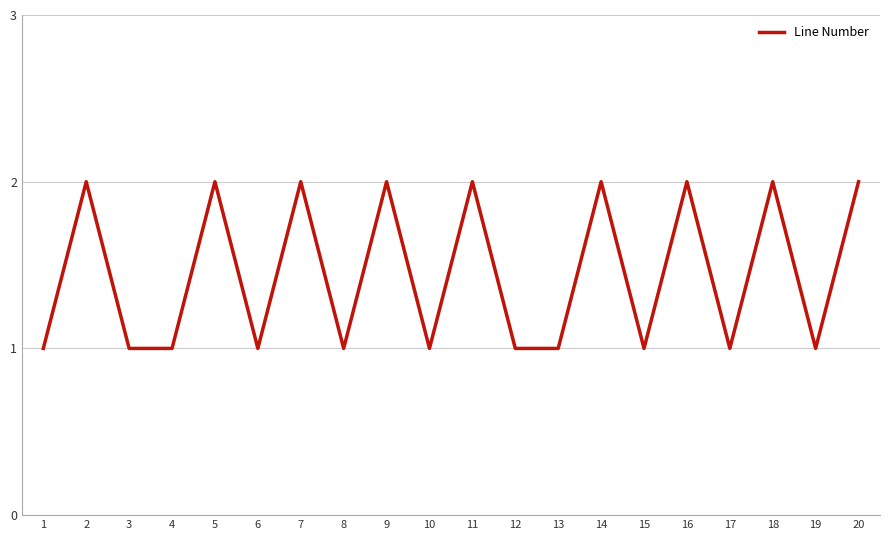

What is the greatest value displayed?

2